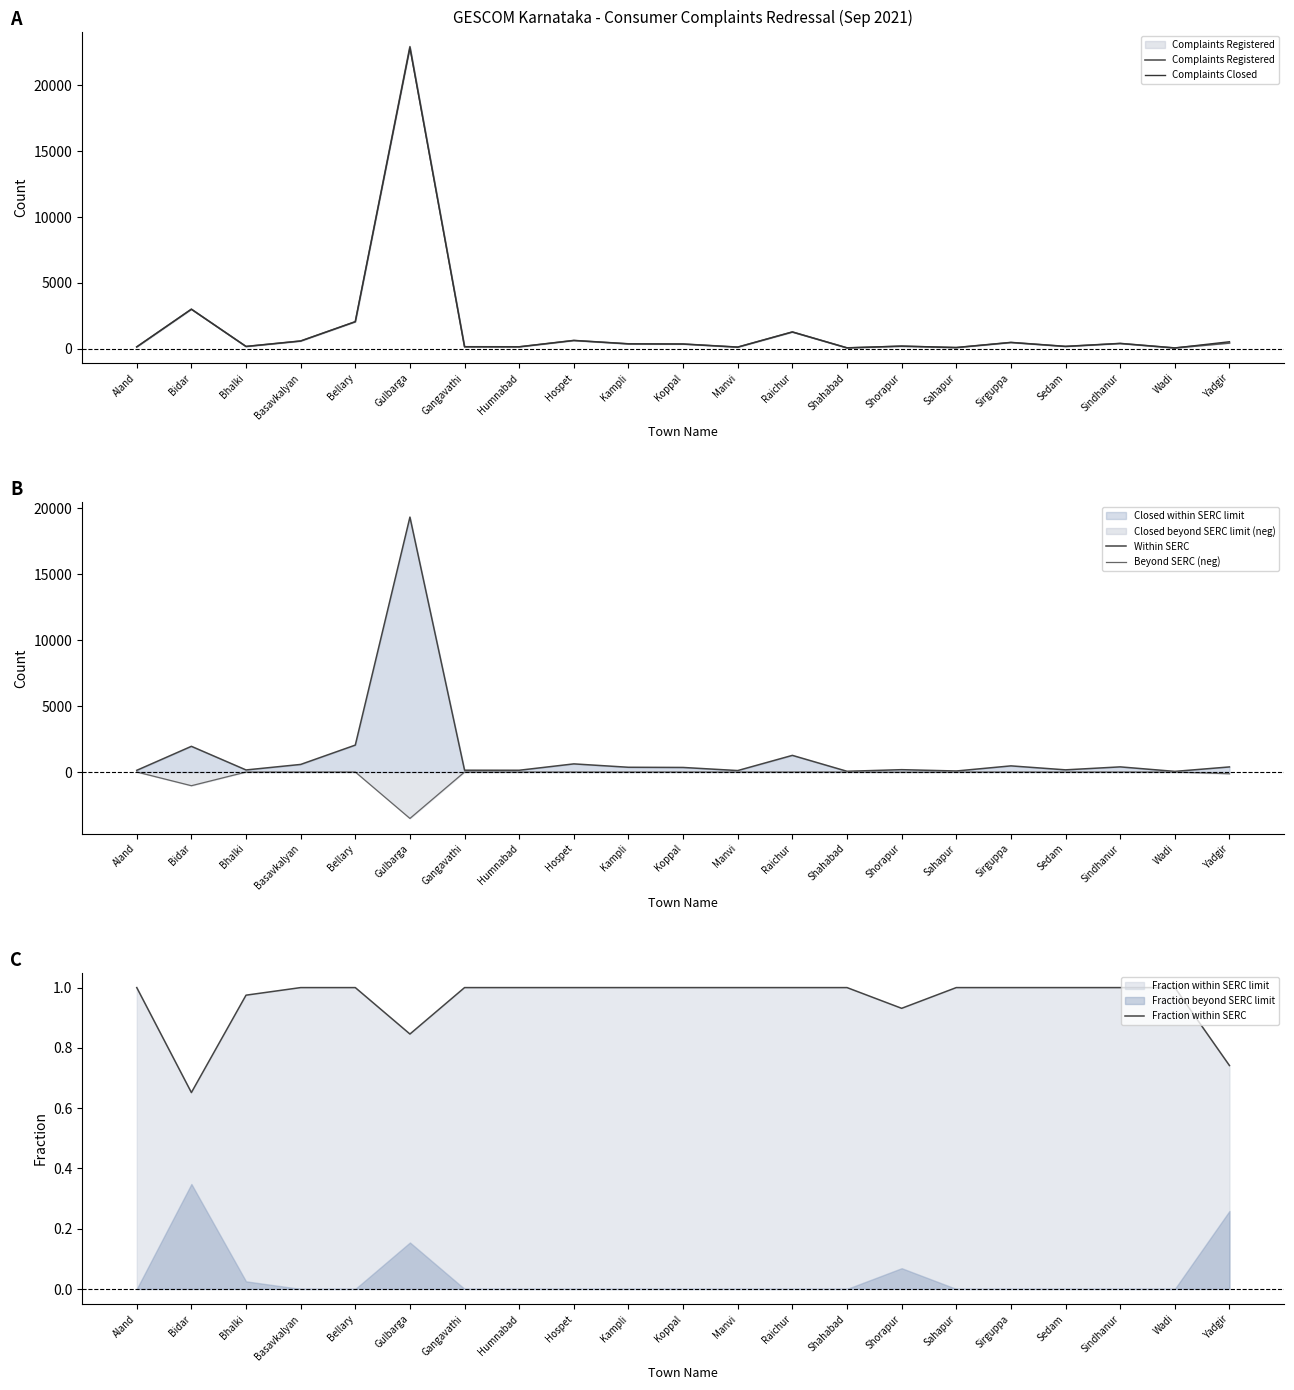

Where does the Within SERC series first go above 344?

Bidar